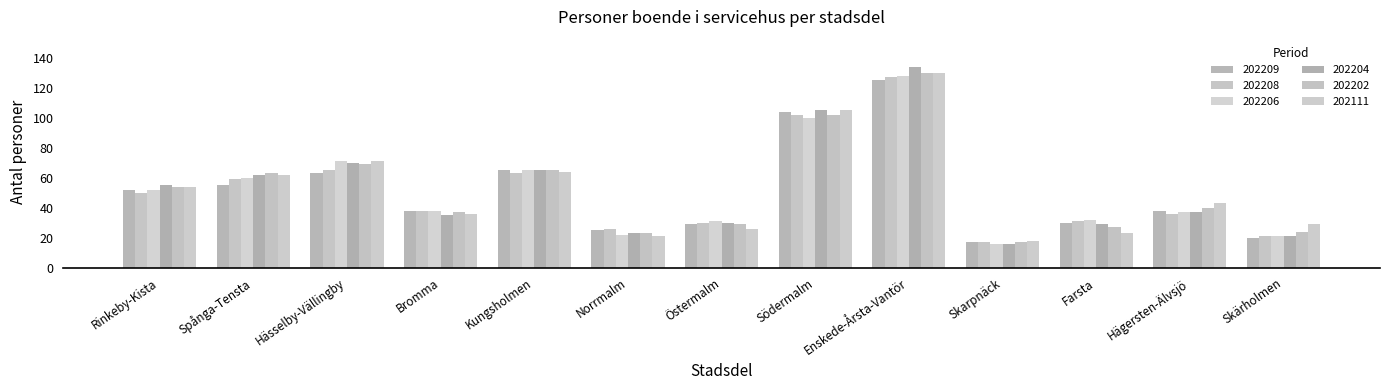

What is the value of the 202202 bar at the 12th from the left?

40